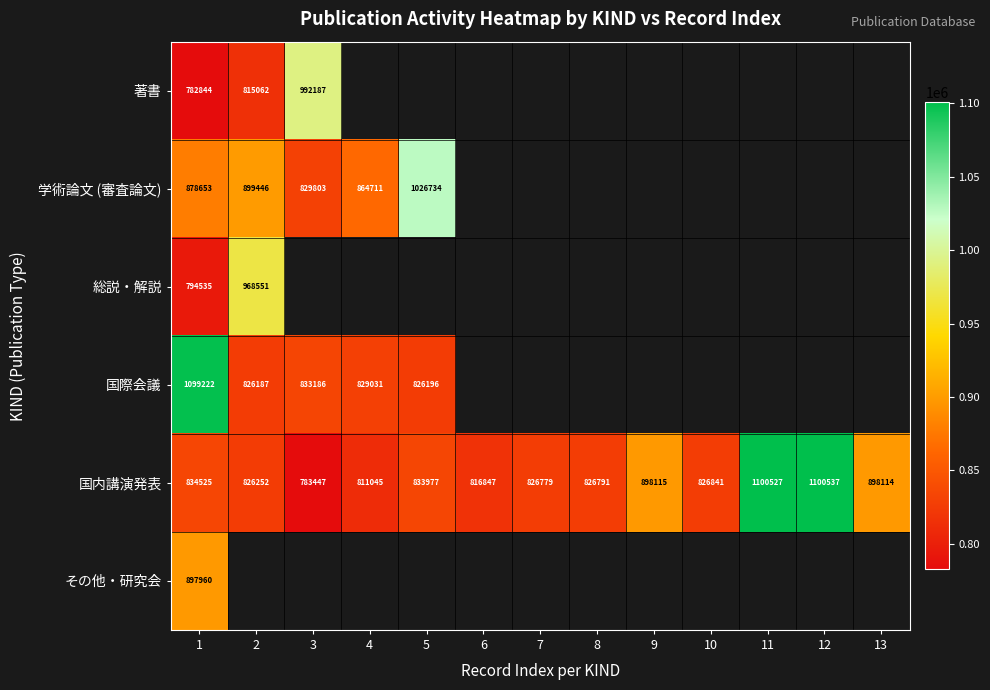

Is it true that 国際会議 equals 369796 at 2?

False